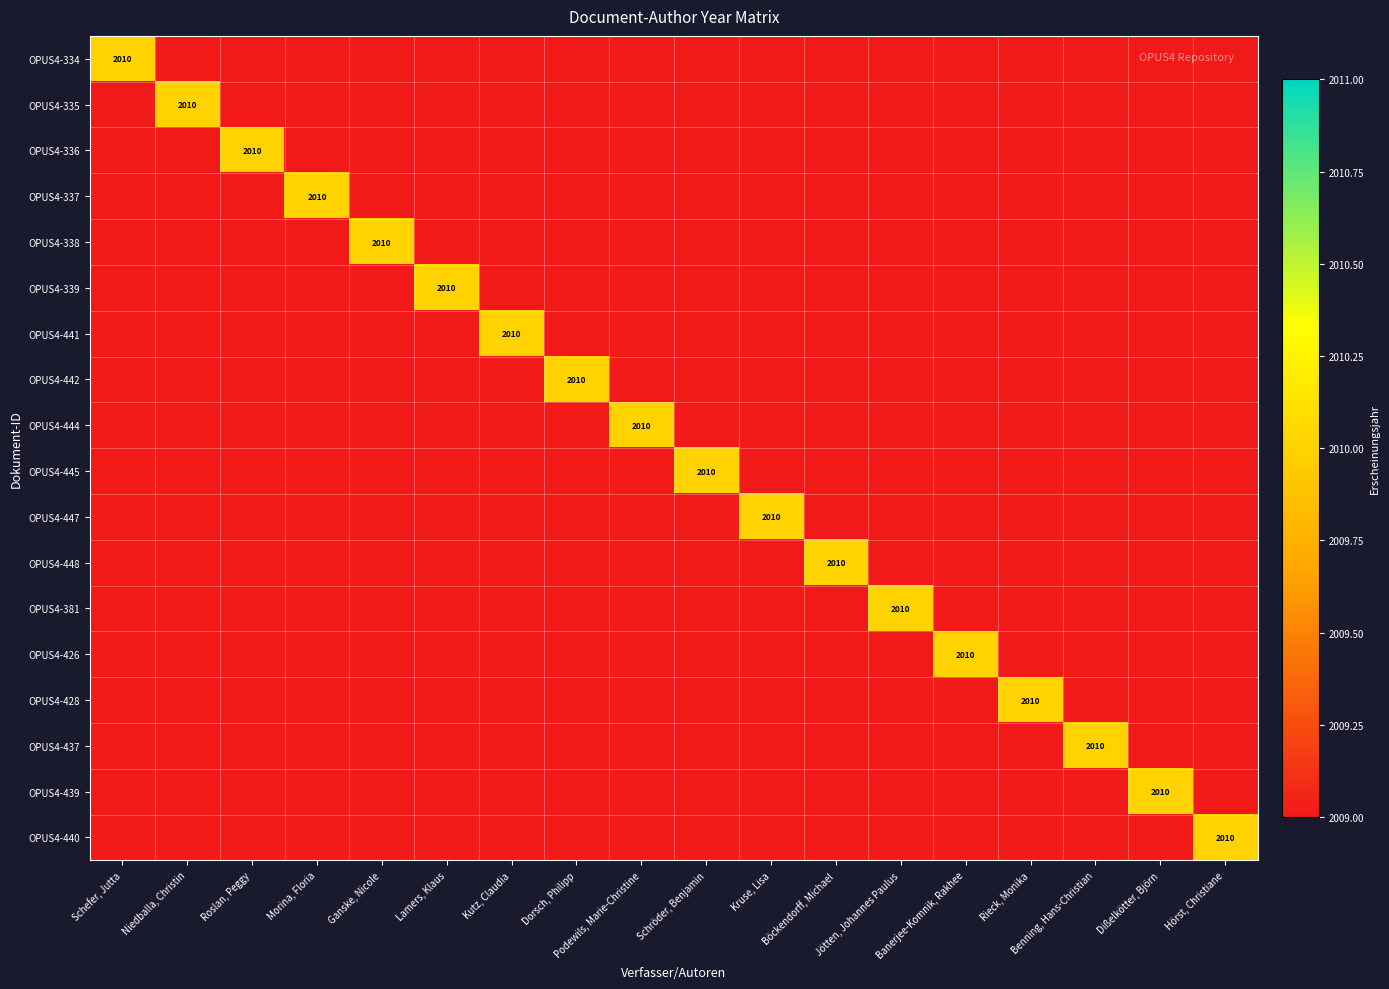

True or false: OPUS4-337 has a value of 3008 at Morina, Floria.

False